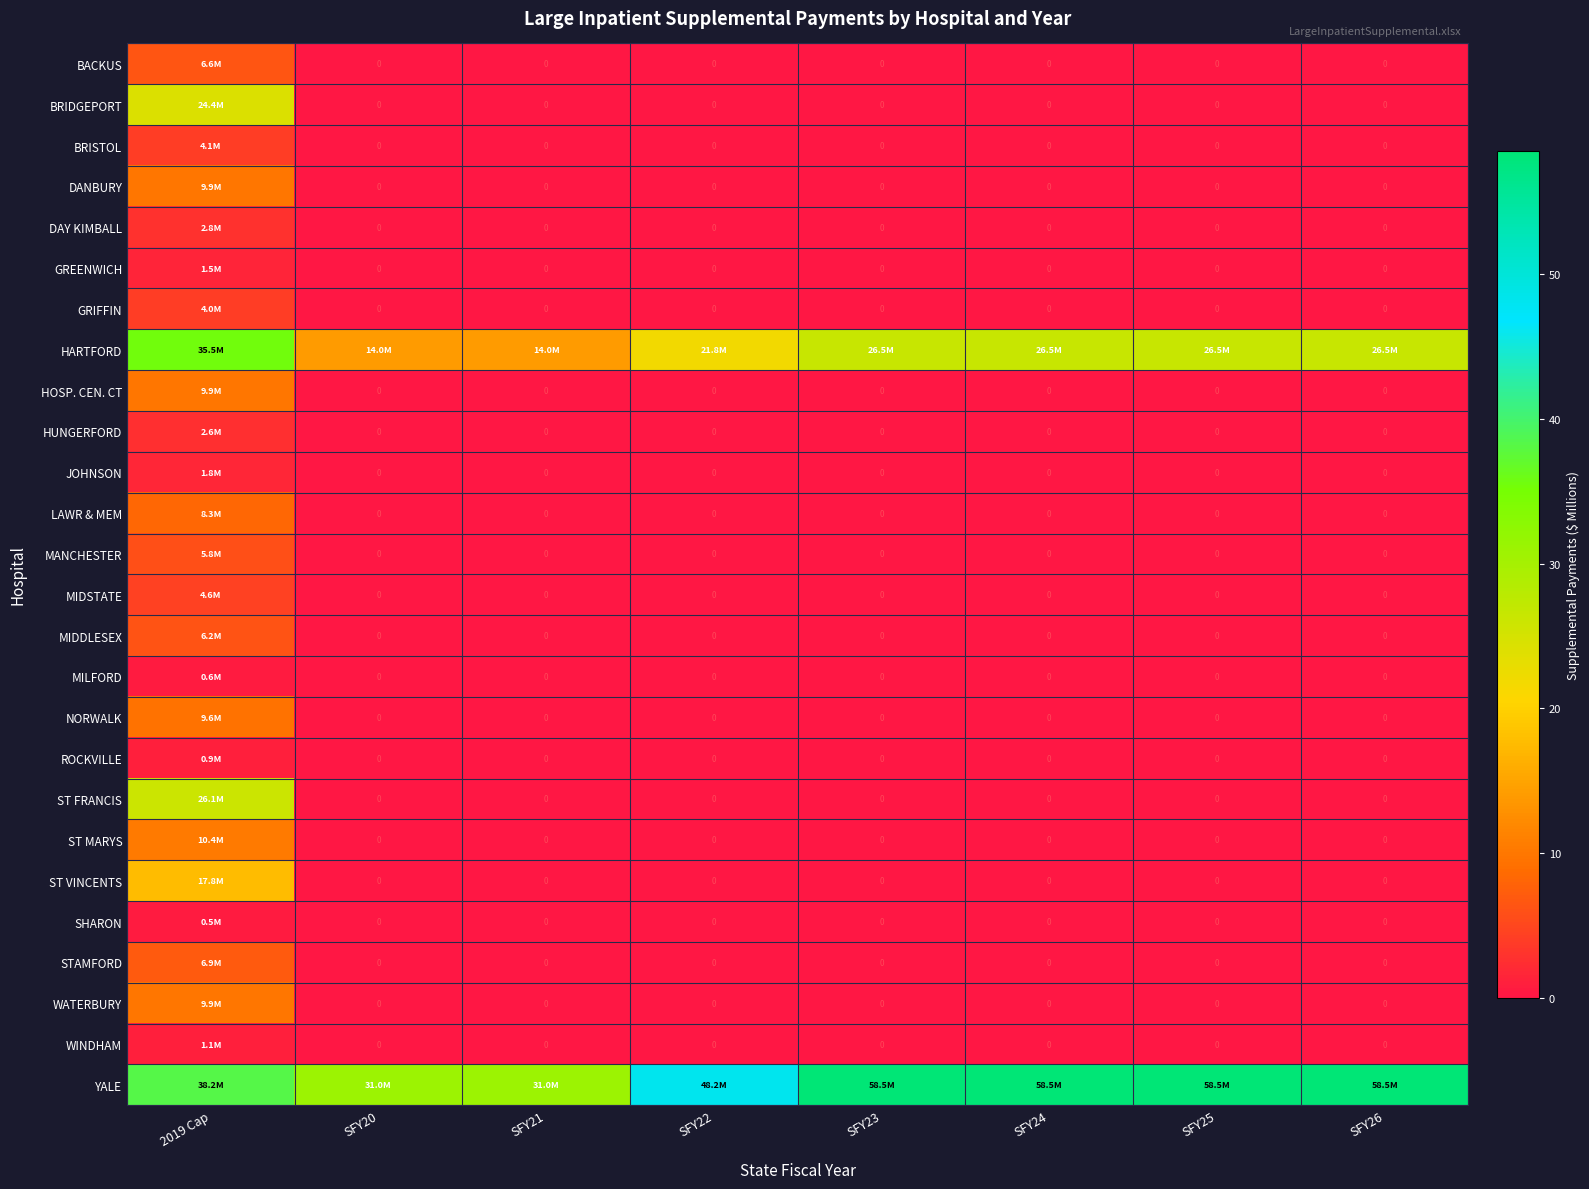

Is it true that ST VINCENTS equals 0.0 at SFY22?

True